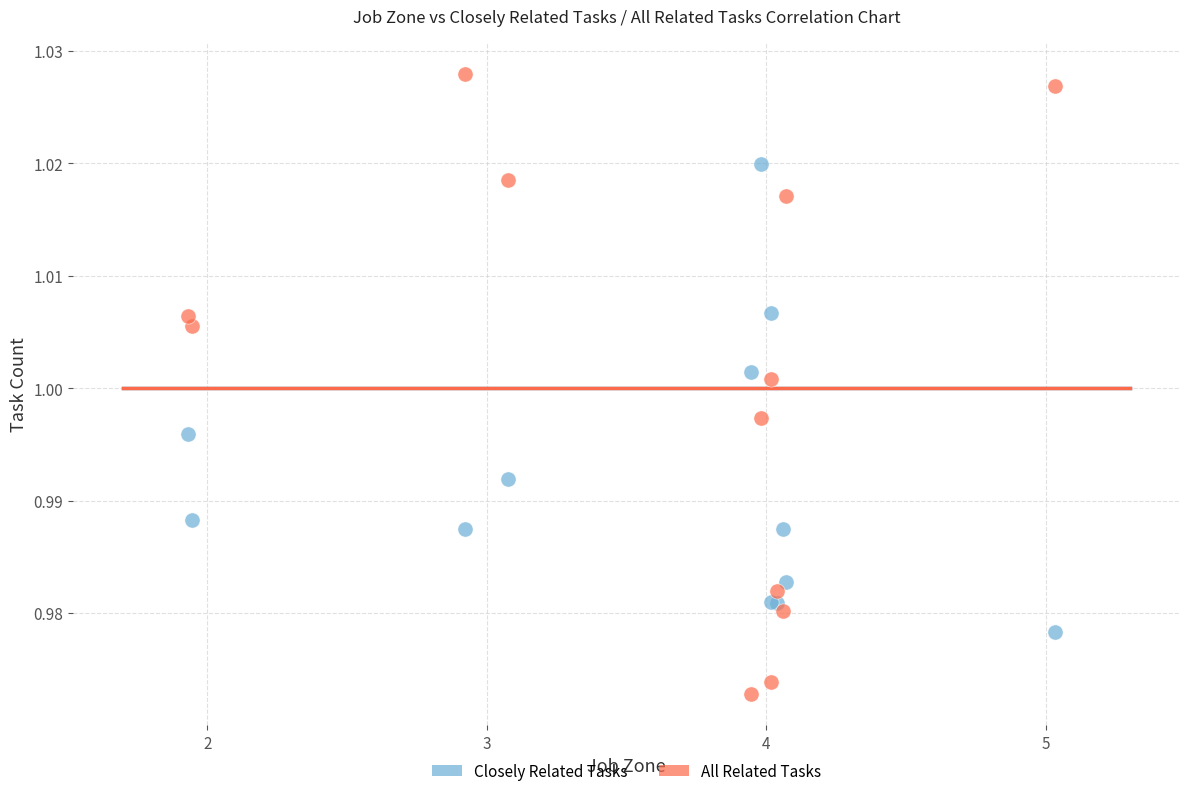

Which series contains the highest Y value?

All Related Tasks